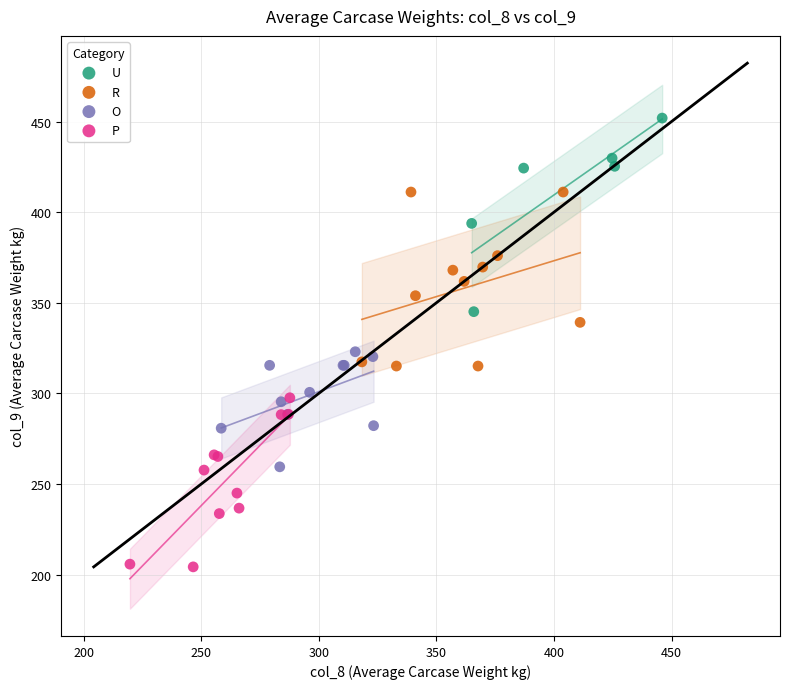

Which series contains the lowest Y value?

P